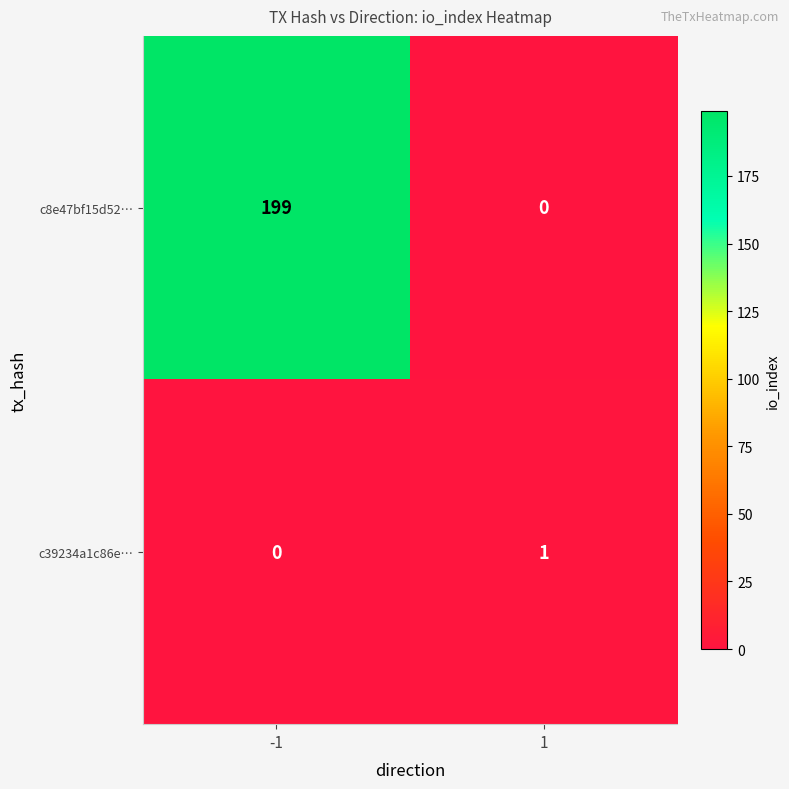

Rank the series at 1 from lowest to highest value.

c8e47bf15d52…, c39234a1c86e…